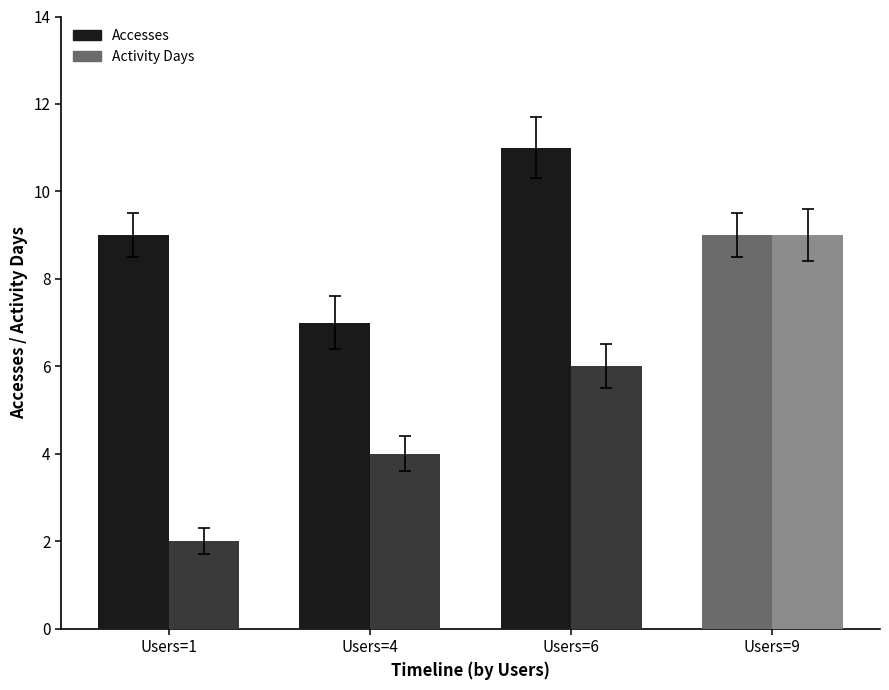

What is the average value of the Accesses series?

9